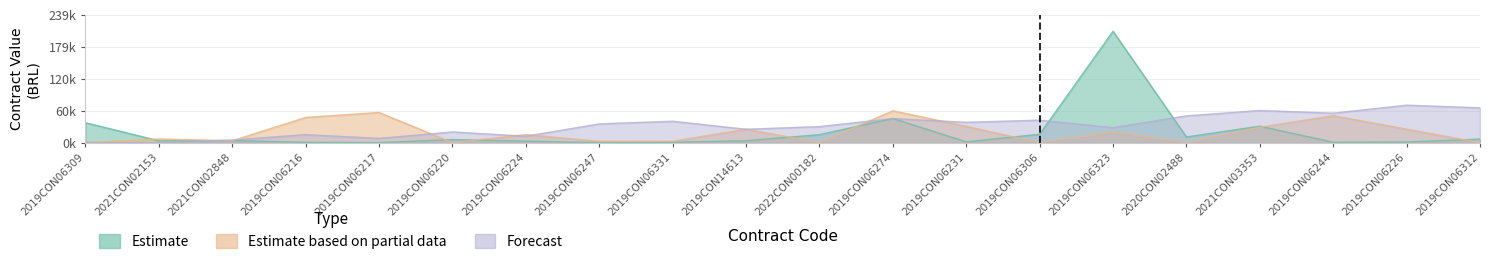

In Estimate, how many points are lower than both neighbors (excluding endpoints)?

6